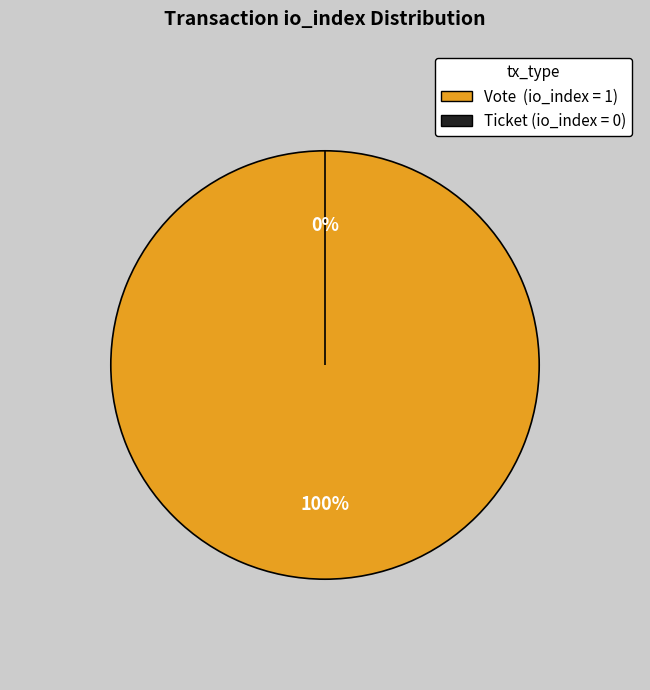

What percentage do Ticket (io_index=0) and Vote (io_index=1) together represent?

100.0%